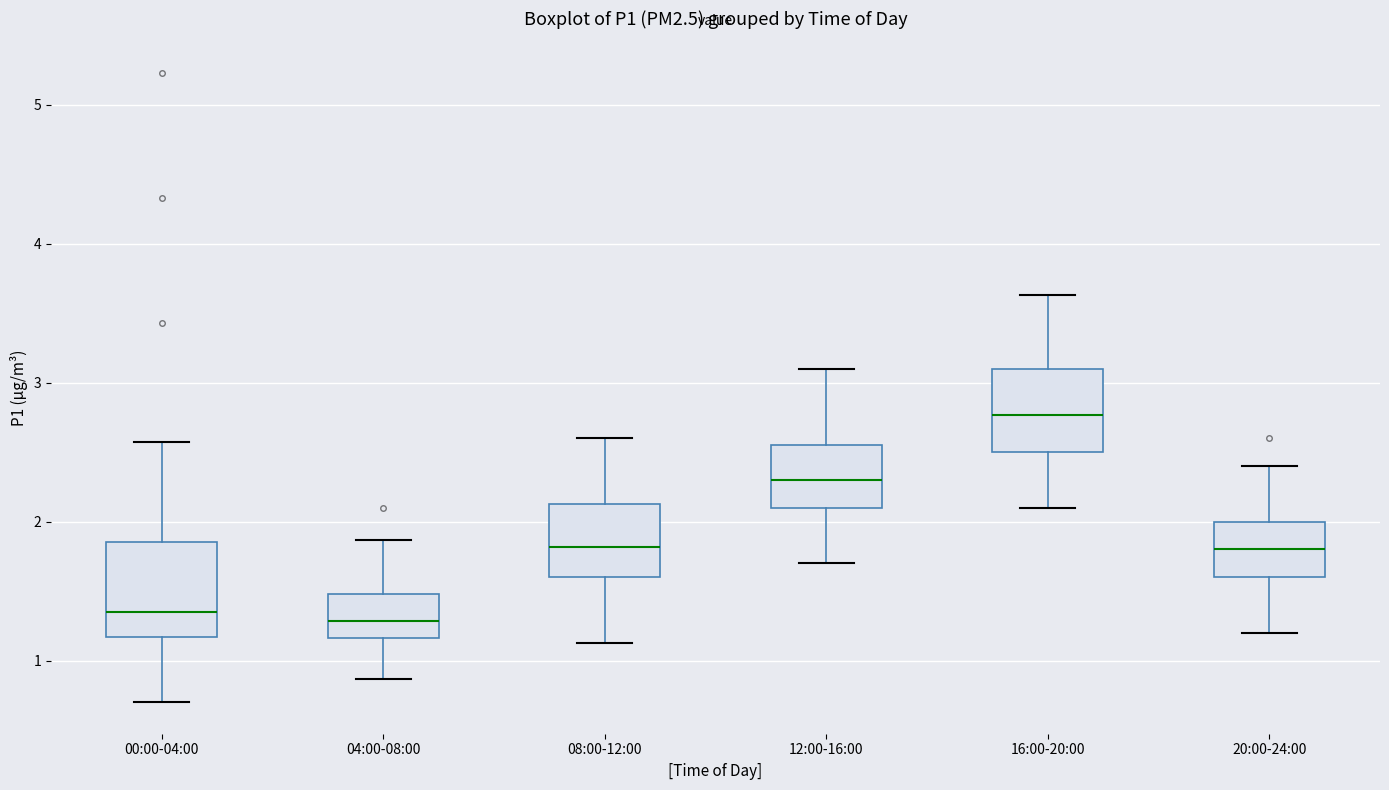

Where is the upper edge of the box for 04:00-08:00 on the y-axis? The values are not printed on the chart, so give them approximately, as read against the axis.

1.5